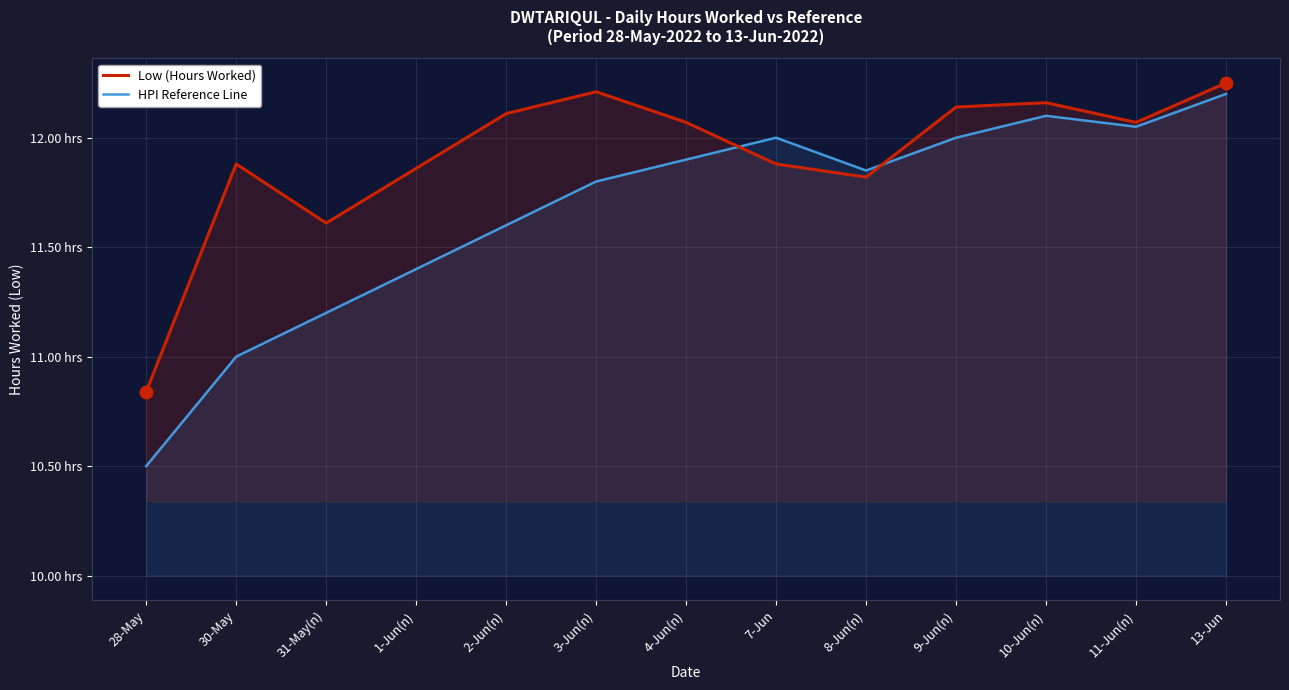

In Low (Hours Worked), how many points are lower than both neighbors (excluding endpoints)?

3